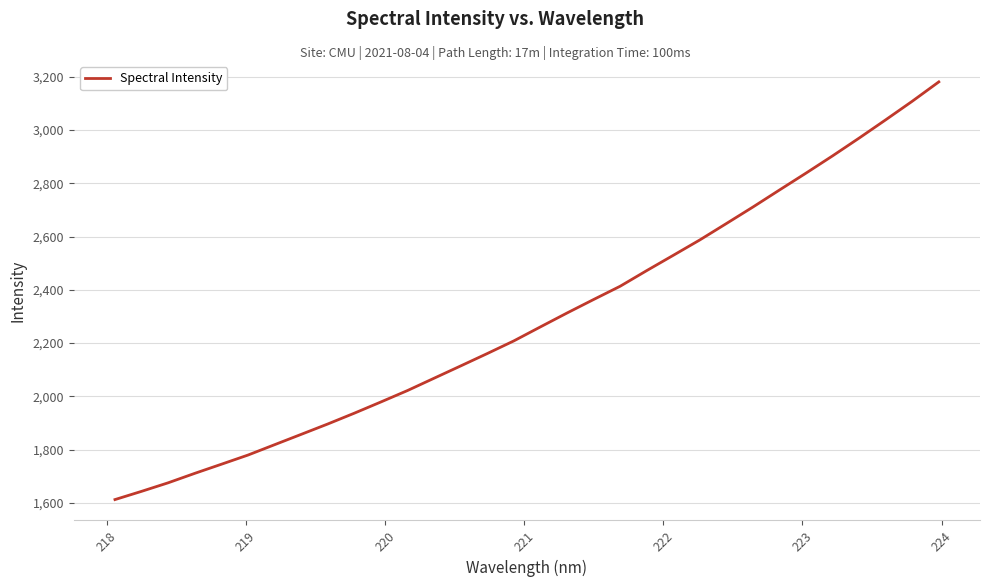

What is the difference between the second highest and minimum values?

1496.1